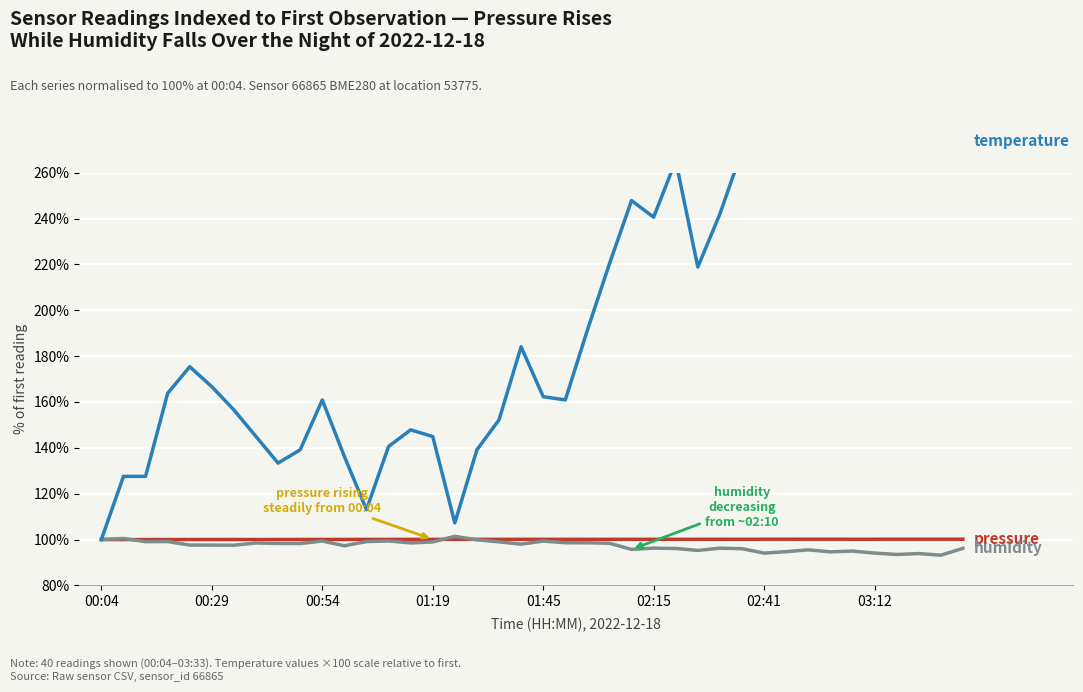

What is the difference between the maximum and minimum values in the pressure series?

0.1